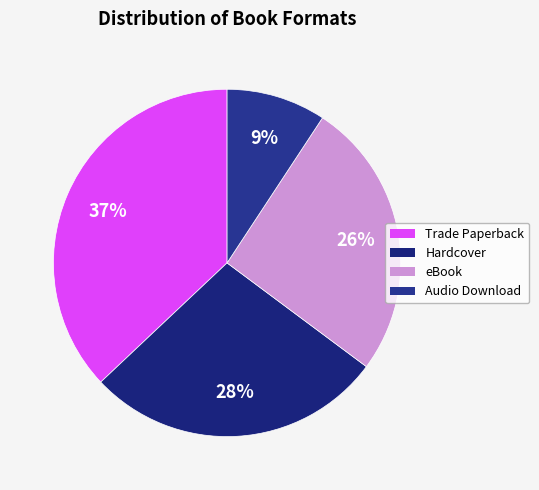

Is it true that Trade Paperback is 37% of the pie?

True